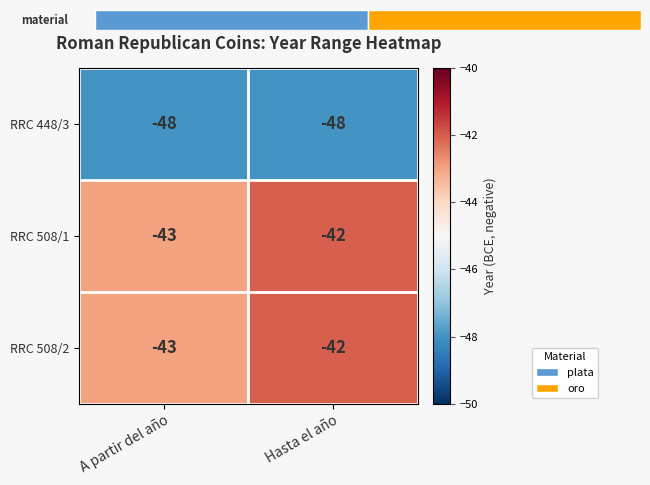

What is the difference between the highest and lowest values at A partir del año?

5